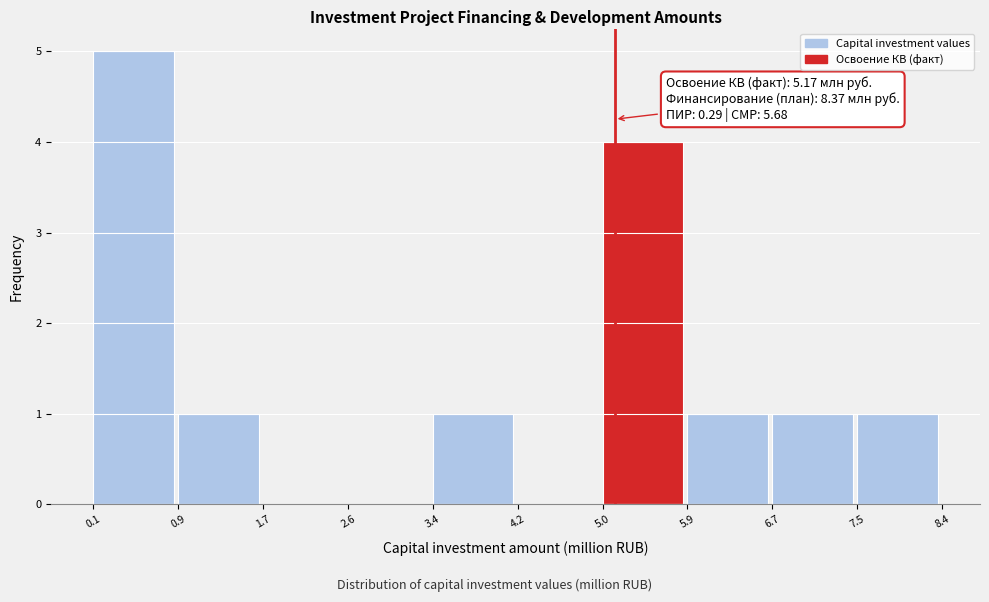

Which range on the x-axis has the tallest bar?

0.1 to 0.9